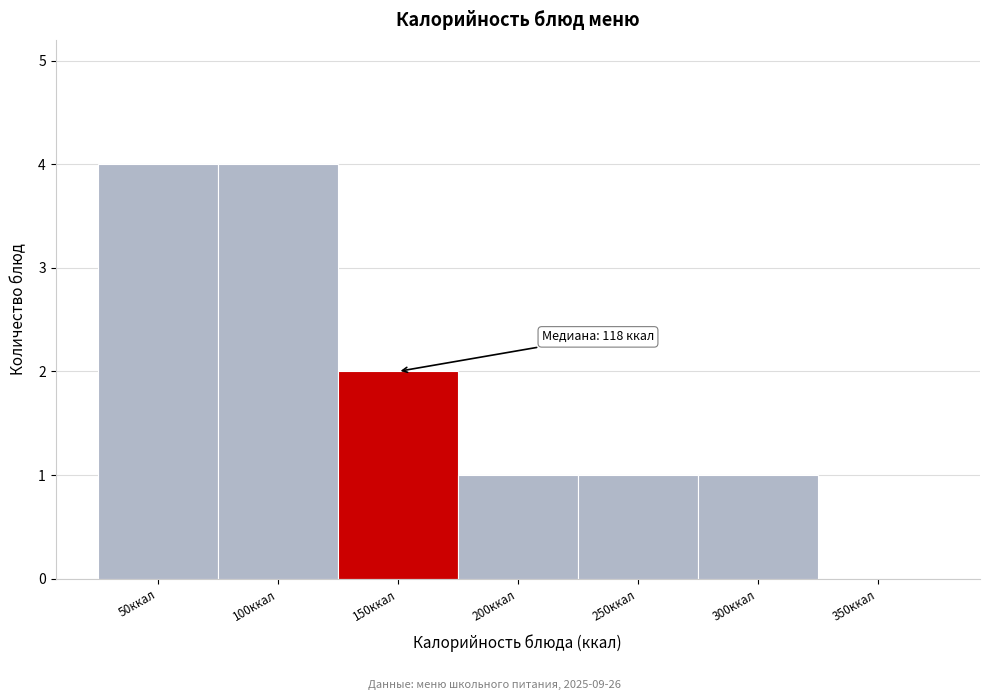

Reading left to right, transcribe all the data shown in this chart.

50ккал=4	100ккал=4	150ккал=2	200ккал=1	250ккал=1	300ккал=1	350ккал=0